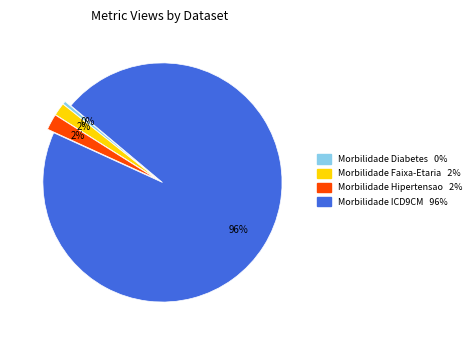

Is it true that Morbilidade Faixa-Etaria is 2% of the pie?

True